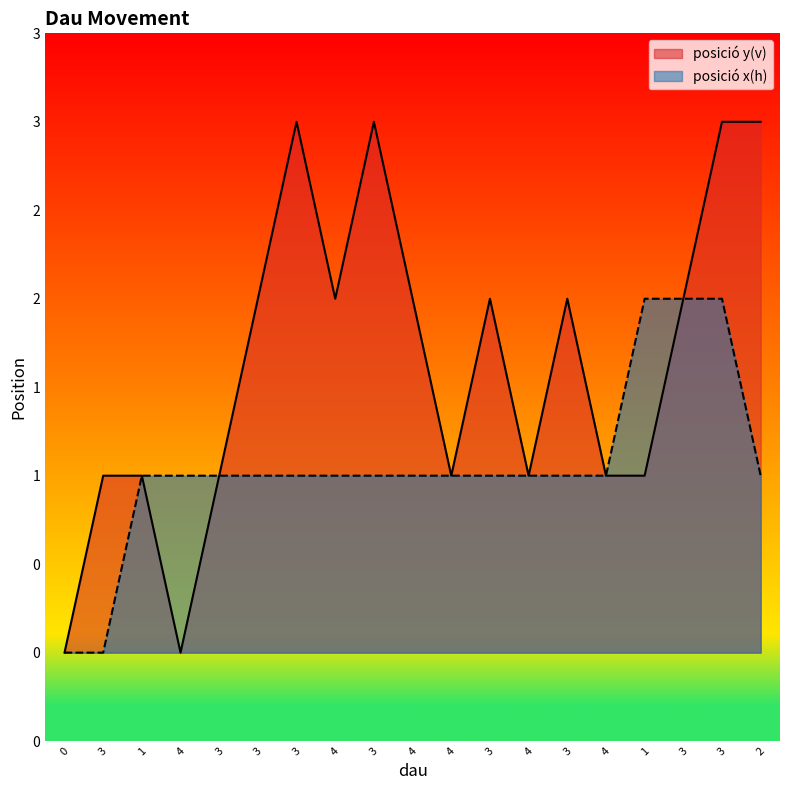

What is the greatest value displayed?

3